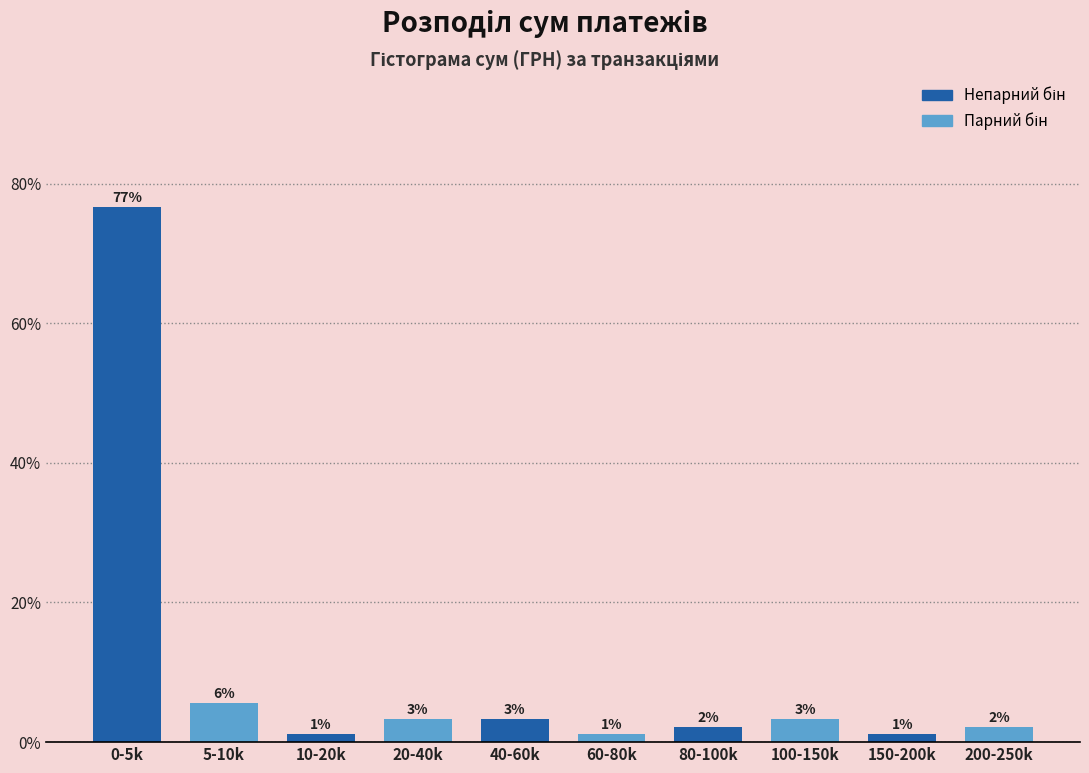

Are the bars horizontal?

No